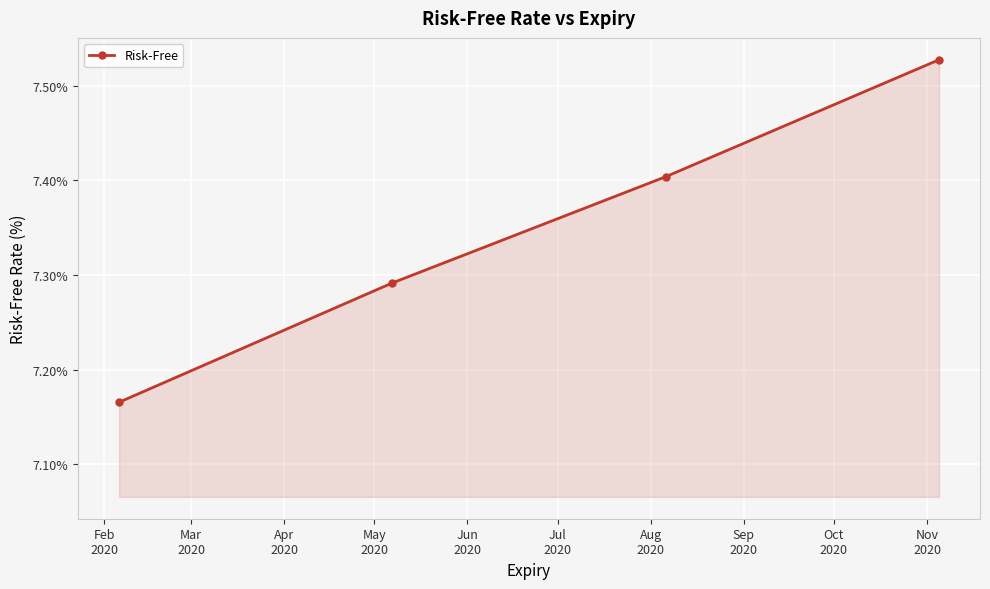

Count the values in the range 7 to 8.

4